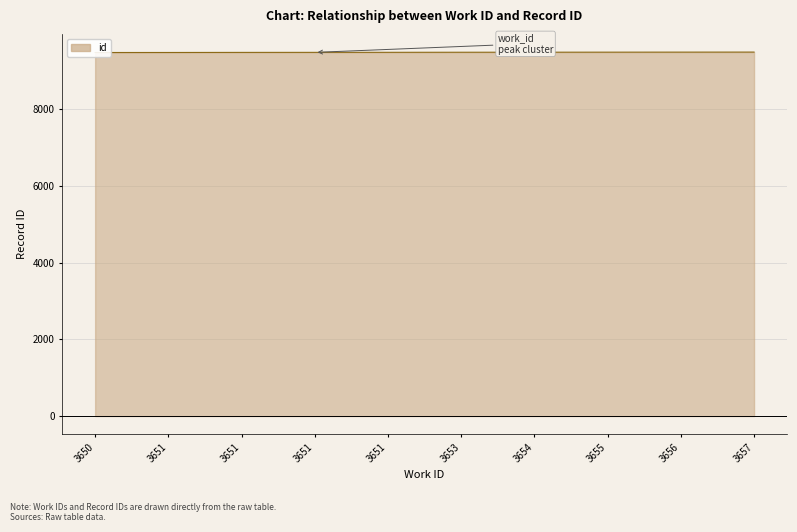

Rank the categories by value from highest to lowest.

3657, 3656, 3655, 3654, 3653, 3651, 3651, 3651, 3651, 3650